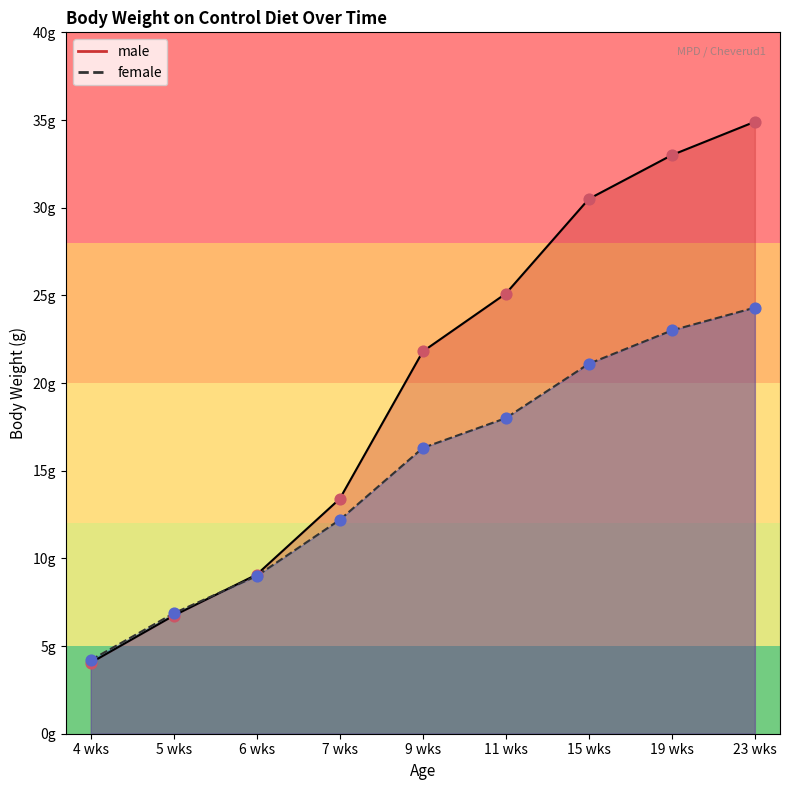

What are all the series names shown in the legend?

male, female